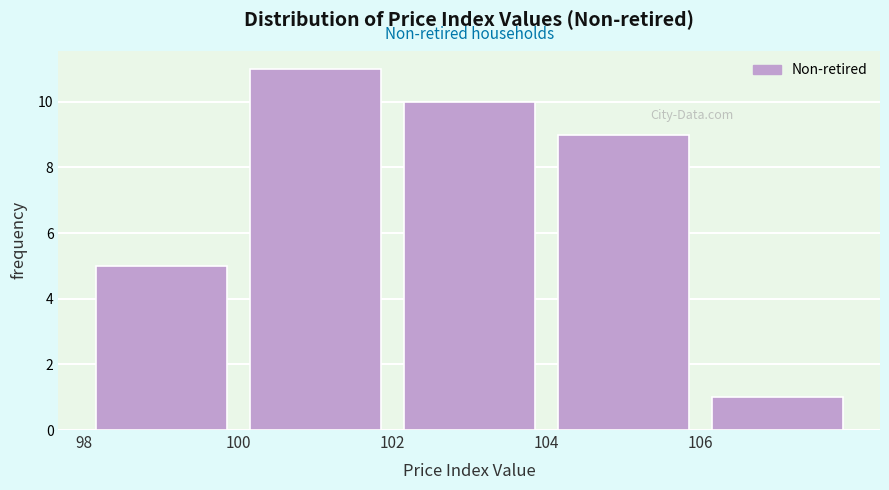

Reading left to right, list every bar in this chart as the range it spans on the x-axis followed by its height. The values are not printed on the chart, so give them approximately, as read against the axis.

98 to 100: 5
100 to 102: 11
102 to 104: 10
104 to 106: 9
106 to 108: 1